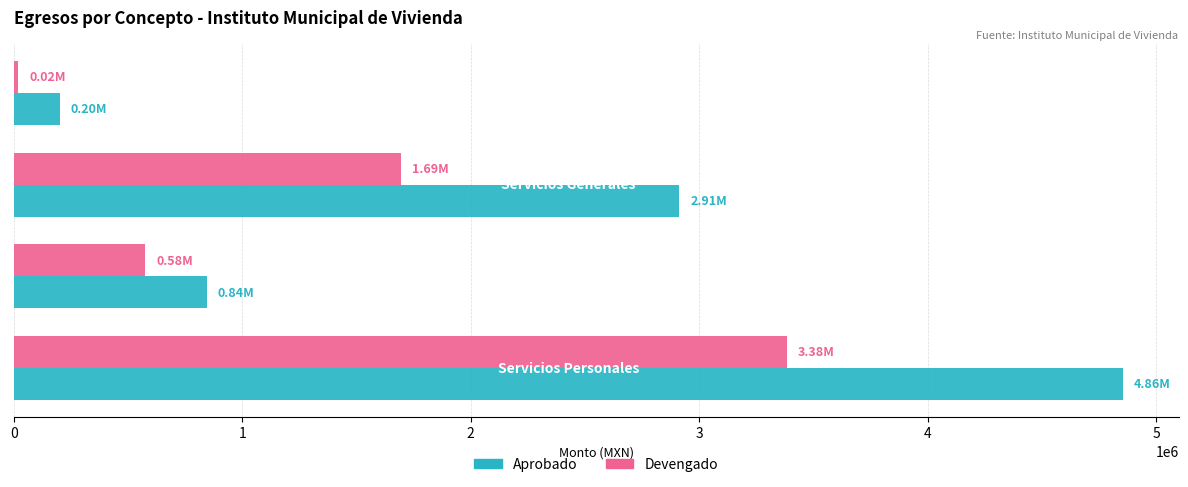

How many distinct data groups are displayed?

2